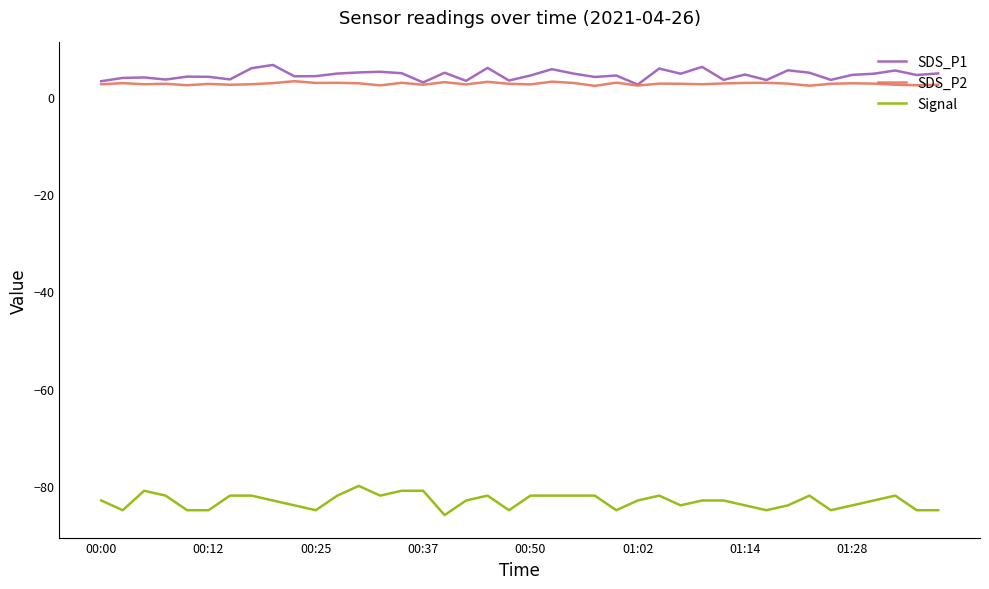

What is the greatest value displayed?

6.6